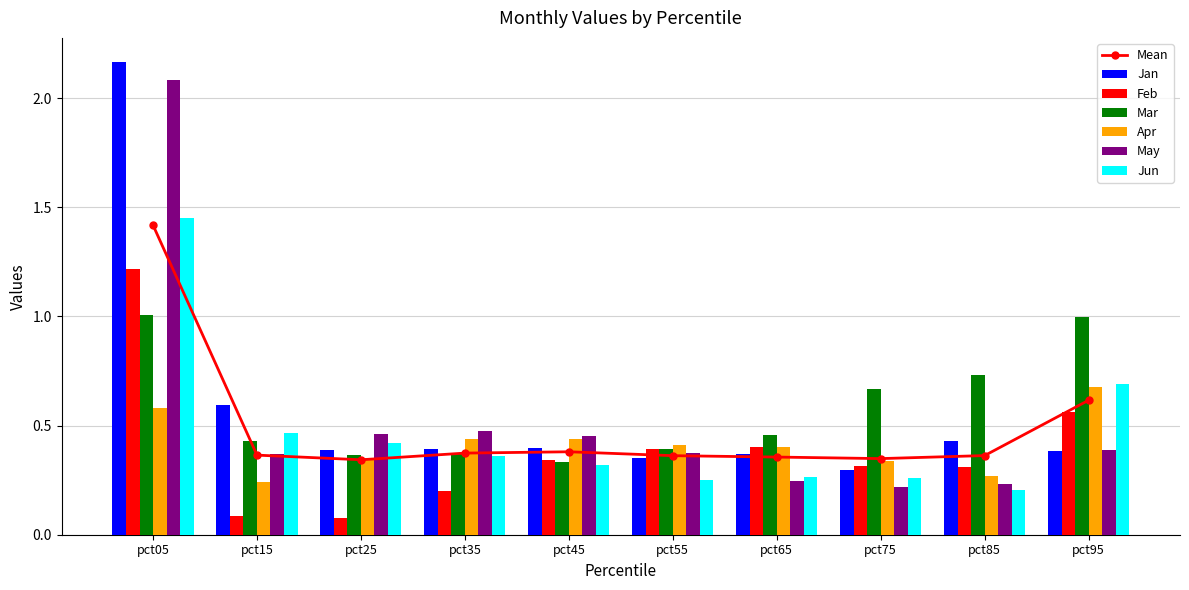

What is the difference between the Apr values at pct55 and pct85?

0.1